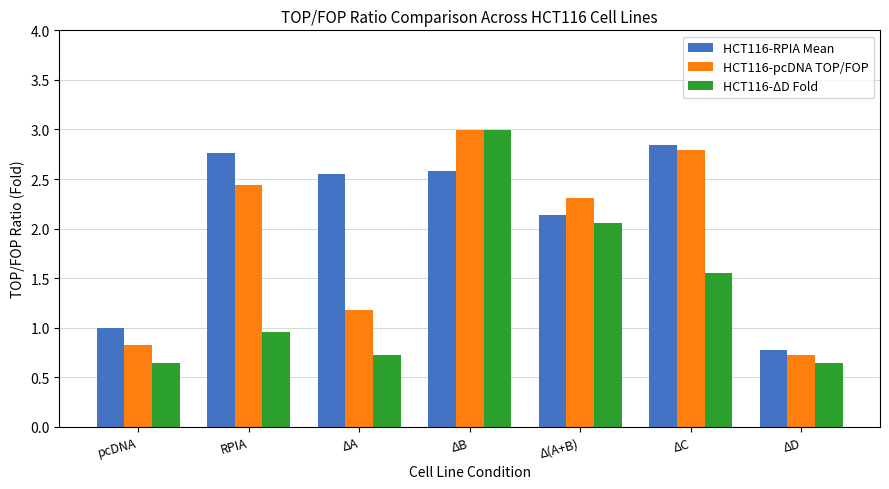

Which series has the largest total across all categories?

HCT116-RPIA Mean